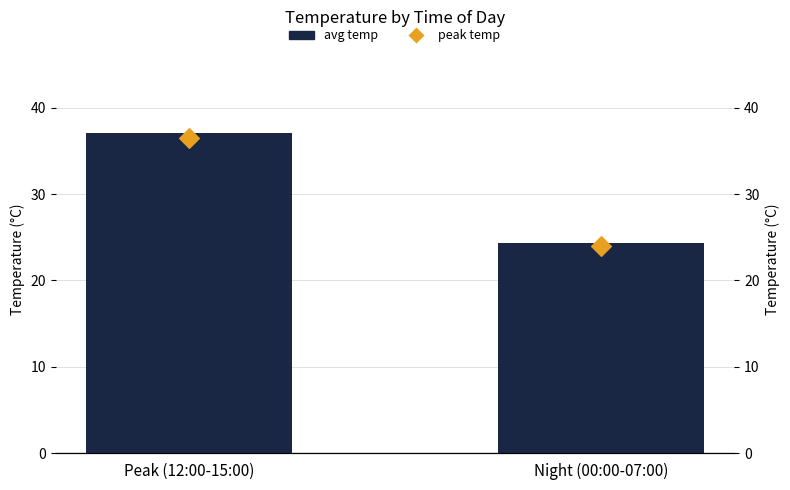

What is the total value across all series at Peak (12:00-15:00)?

73.5